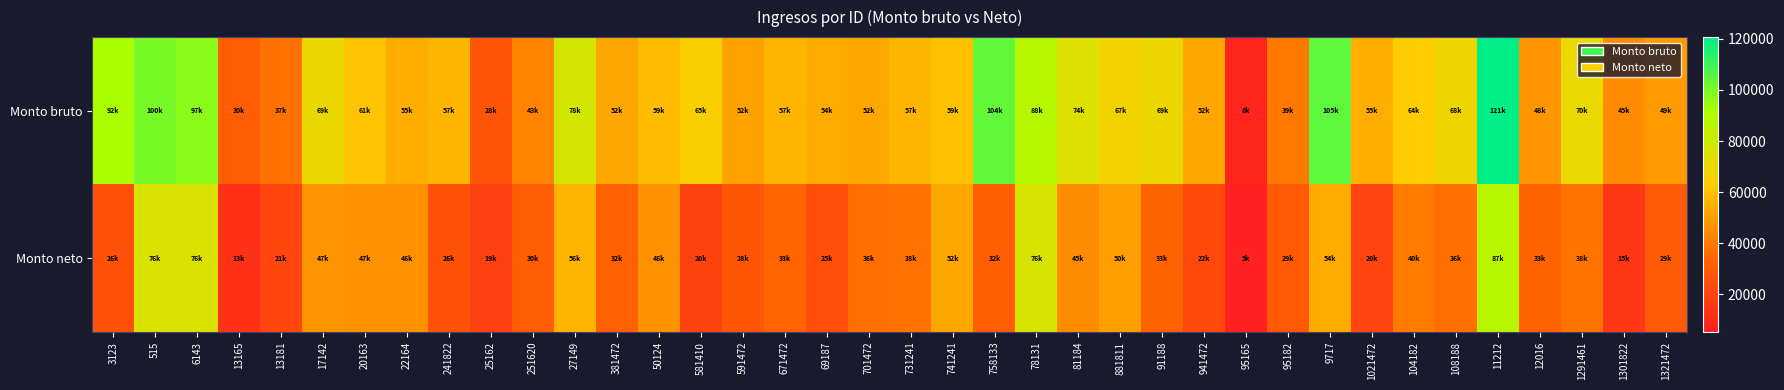

What is the spread (max minus min) of values at 671472?

23080.9